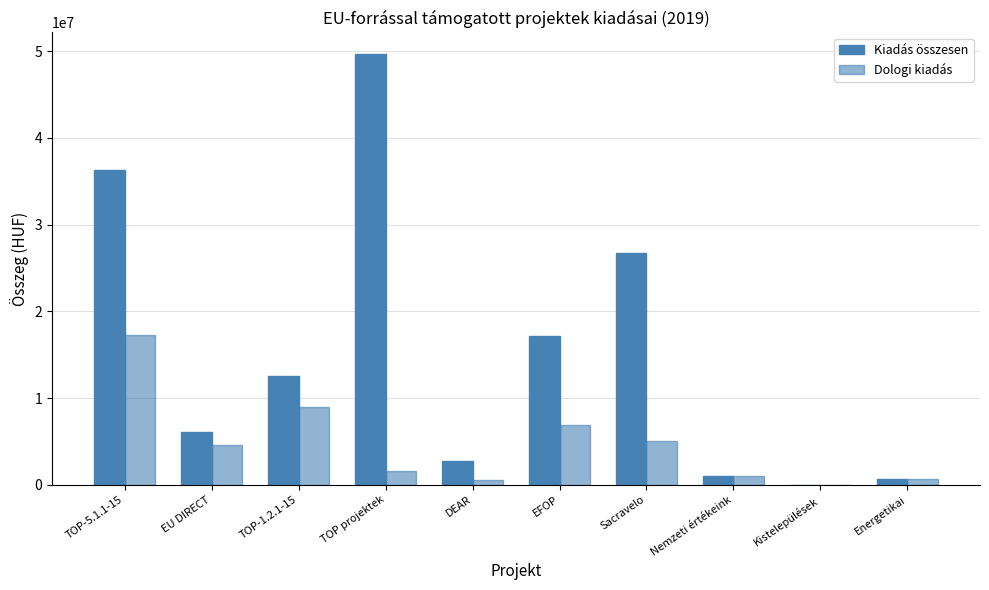

How many groups of bars are there?

10